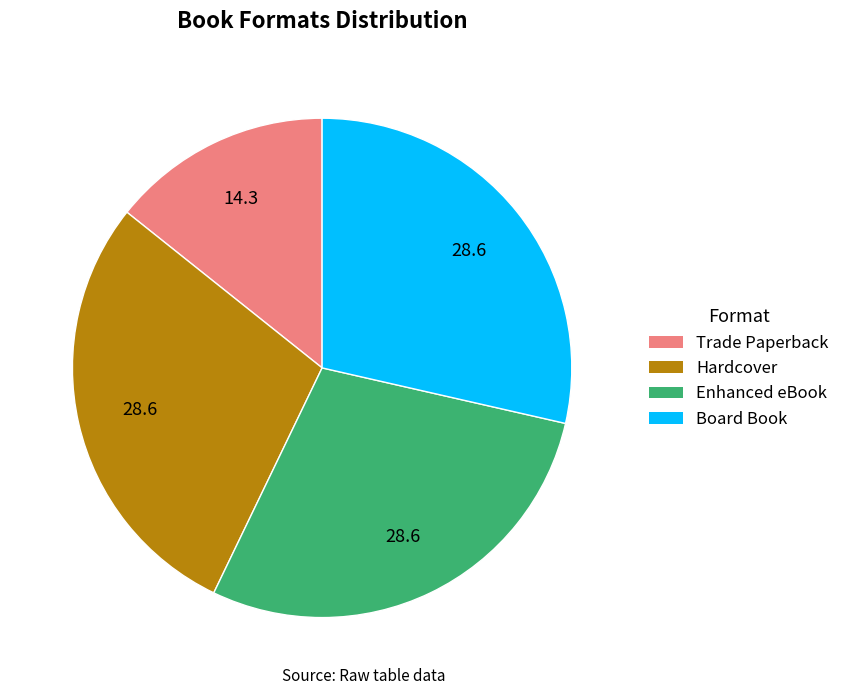

Is it true that Enhanced eBook is 29% of the pie?

True